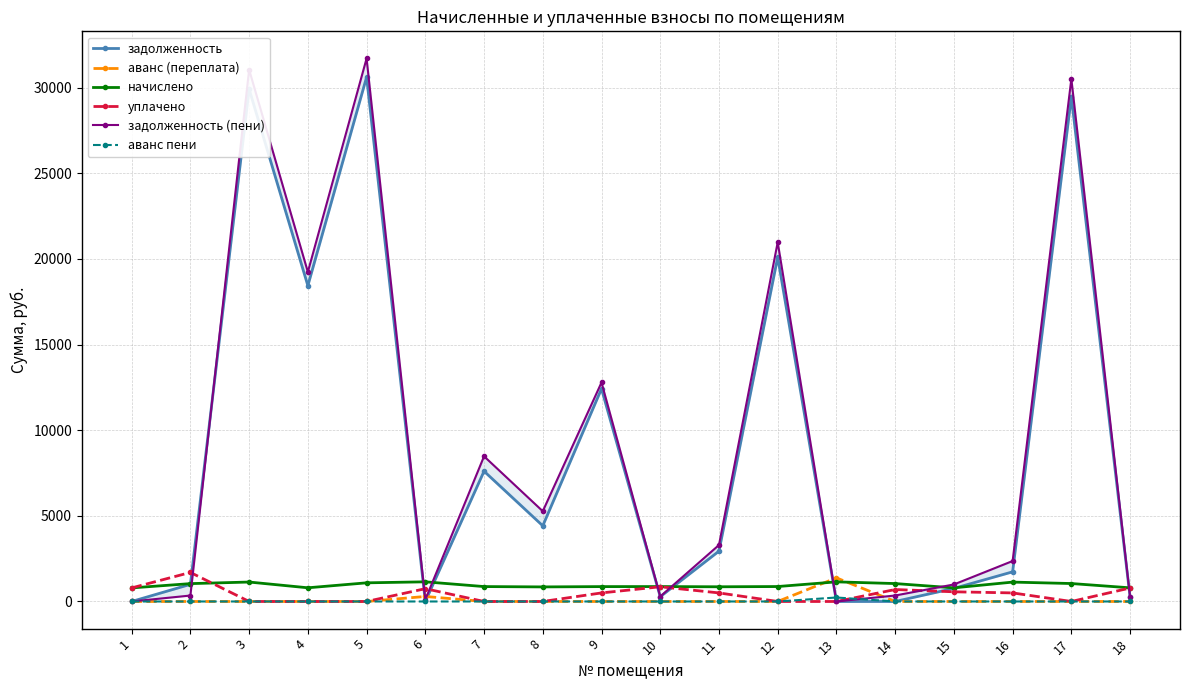

What is the value of the задолженность point at the 11th from the left?

2938.0